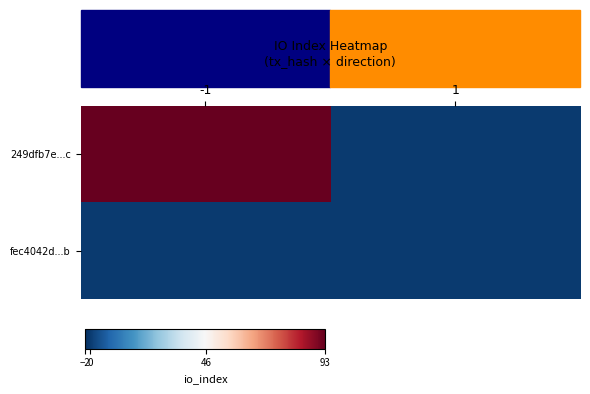

How many distinct data groups are displayed?

2